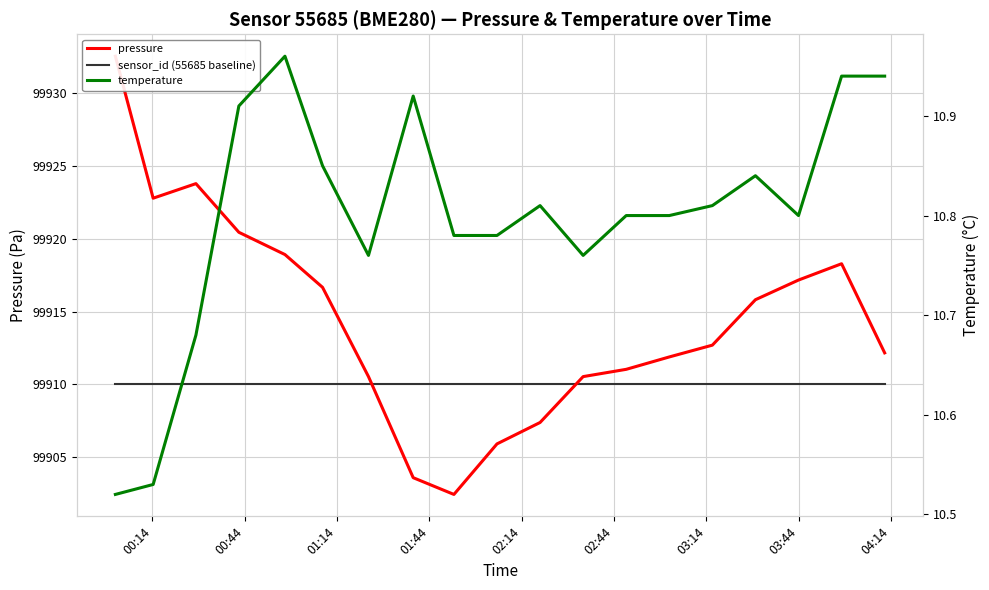

True or false: sensor_id (55685 baseline) has a value of 40926.6 at 00:44.

False